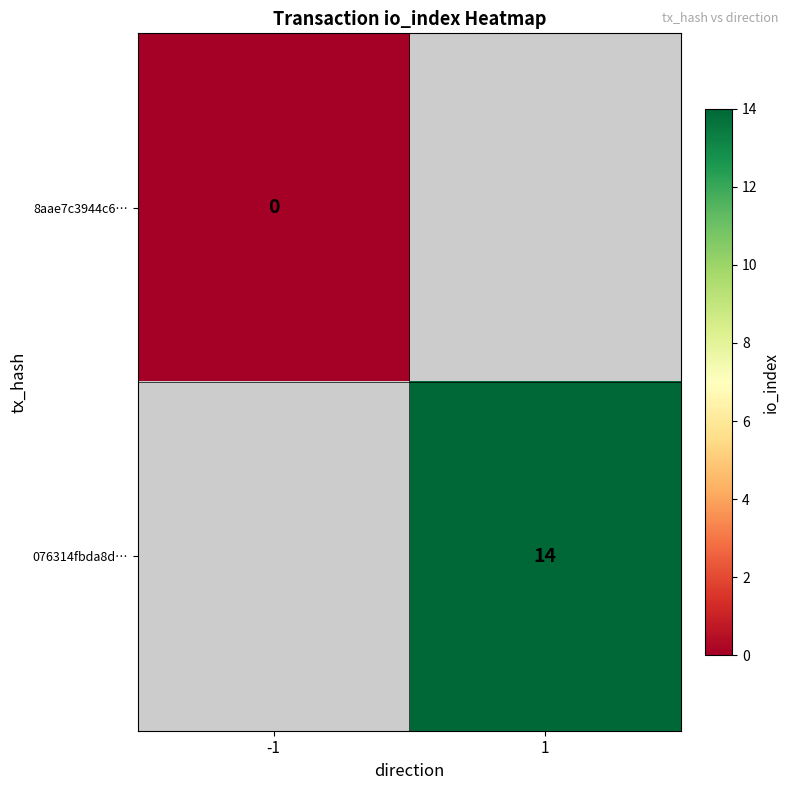

At how many categories does at least one series exceed 5?

1